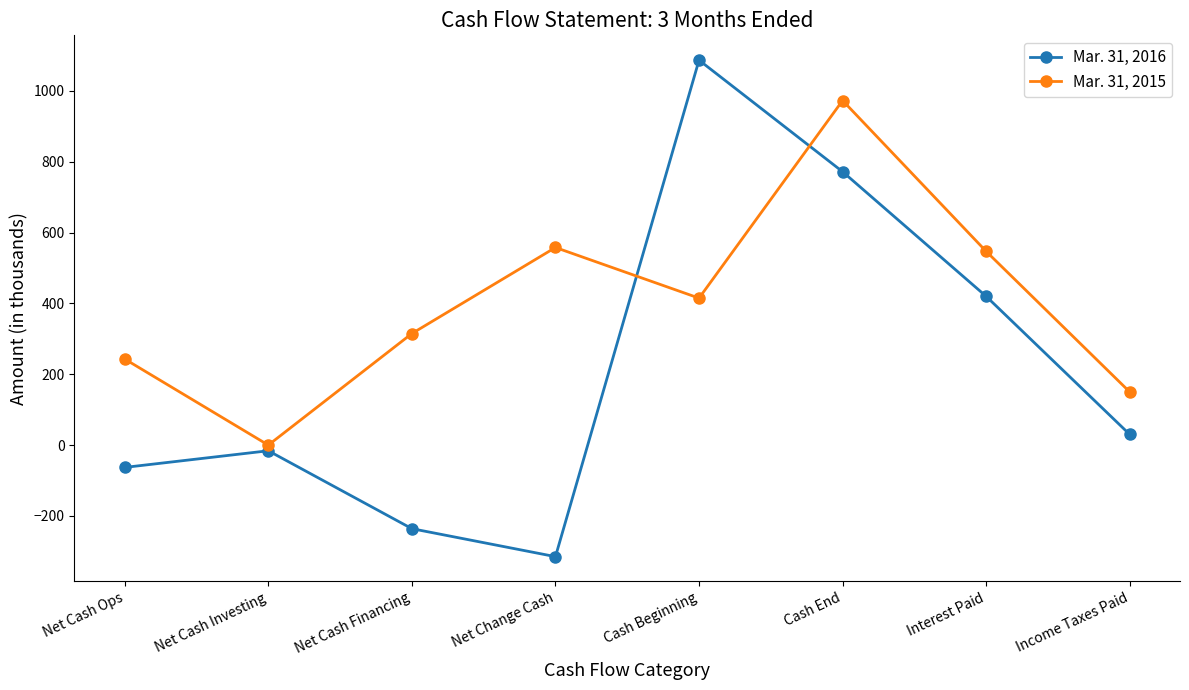

Which category has the lowest value across all series?

Net Change Cash